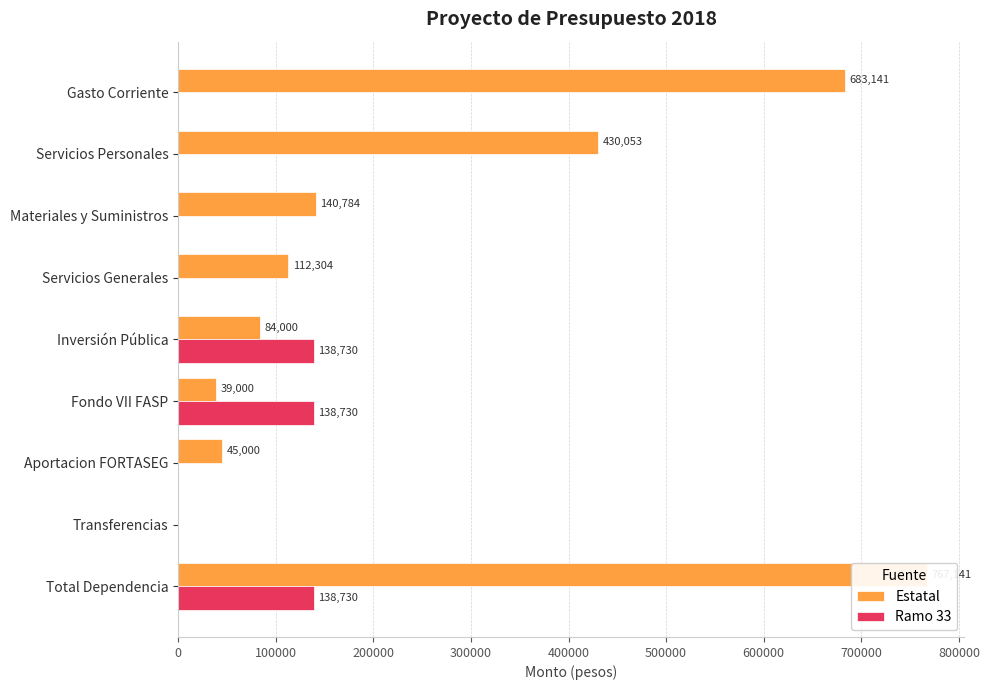

Reading left to right, transcribe all the data shown in this chart.

Estatal: 0=683141	100000=430053	200000=140784	300000=112304	400000=84000	500000=39000	600000=45000	700000=0	800000=767141
Ramo 33: 0=0	100000=0	200000=0	300000=0	400000=138730	500000=138730	600000=0	700000=0	800000=138730